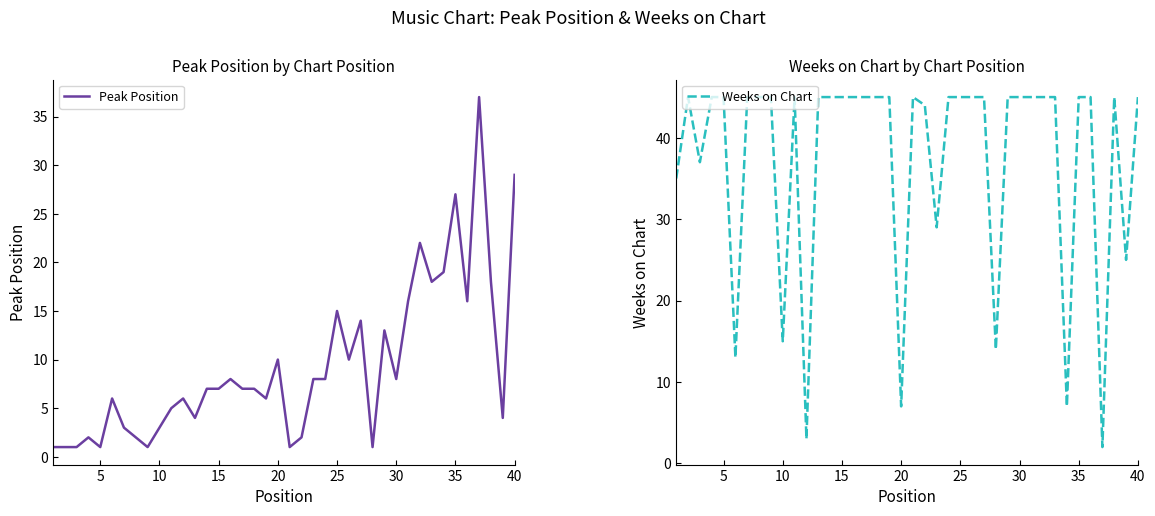

List the series in order of their peak value, lowest first.

Peak Position, Weeks on Chart